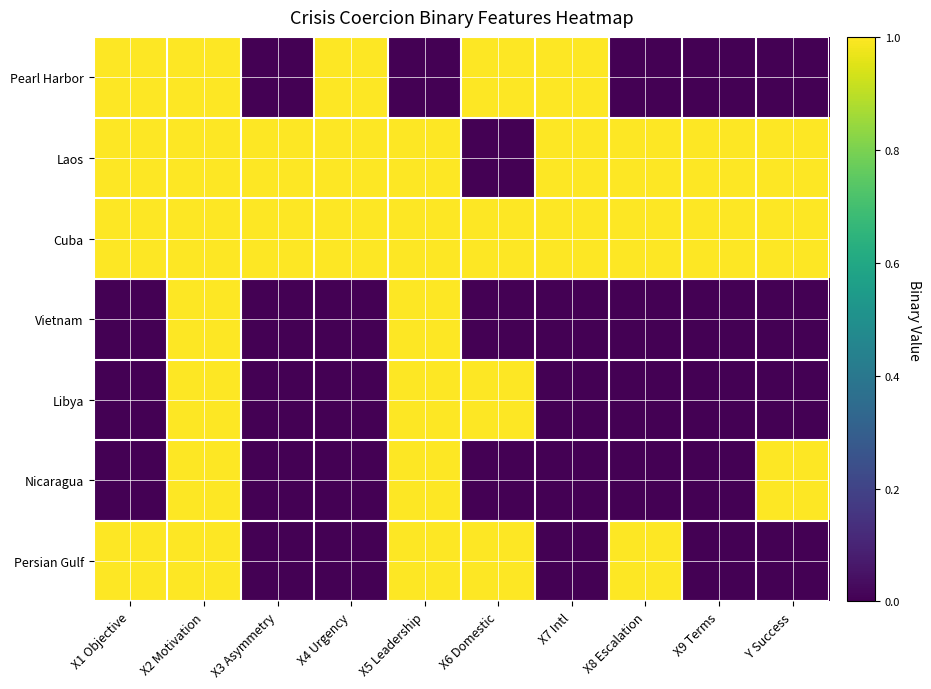

Reading left to right, list all the values displayed in this chart.

Pearl Harbor: X1 Objective=1	X2 Motivation=1	X3 Asymmetry=0	X4 Urgency=1	X5 Leadership=0	X6 Domestic=1	X7 Intl=1	X8 Escalation=0	X9 Terms=0	Y Success=0
Laos: X1 Objective=1	X2 Motivation=1	X3 Asymmetry=1	X4 Urgency=1	X5 Leadership=1	X6 Domestic=0	X7 Intl=1	X8 Escalation=1	X9 Terms=1	Y Success=1
Cuba: X1 Objective=1	X2 Motivation=1	X3 Asymmetry=1	X4 Urgency=1	X5 Leadership=1	X6 Domestic=1	X7 Intl=1	X8 Escalation=1	X9 Terms=1	Y Success=1
Vietnam: X1 Objective=0	X2 Motivation=1	X3 Asymmetry=0	X4 Urgency=0	X5 Leadership=1	X6 Domestic=0	X7 Intl=0	X8 Escalation=0	X9 Terms=0	Y Success=0
Libya: X1 Objective=0	X2 Motivation=1	X3 Asymmetry=0	X4 Urgency=0	X5 Leadership=1	X6 Domestic=1	X7 Intl=0	X8 Escalation=0	X9 Terms=0	Y Success=0
Nicaragua: X1 Objective=0	X2 Motivation=1	X3 Asymmetry=0	X4 Urgency=0	X5 Leadership=1	X6 Domestic=0	X7 Intl=0	X8 Escalation=0	X9 Terms=0	Y Success=1
Persian Gulf: X1 Objective=1	X2 Motivation=1	X3 Asymmetry=0	X4 Urgency=0	X5 Leadership=1	X6 Domestic=1	X7 Intl=0	X8 Escalation=1	X9 Terms=0	Y Success=0